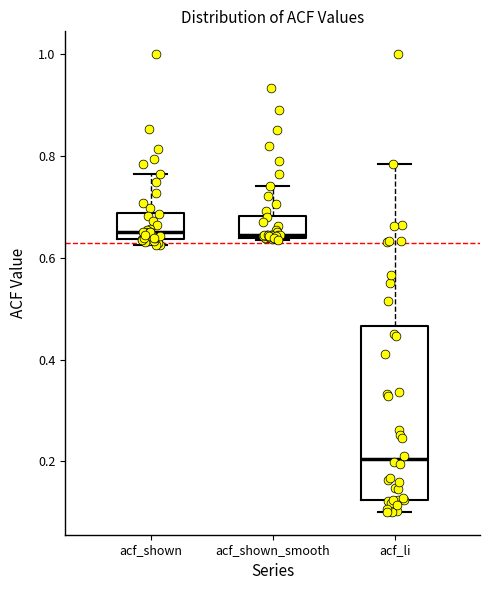

Reading left to right, transcribe this box plot: for each box, give where its median line is, the range the box spans, and where its two whiskers end, as read against the y-axis. The values are not printed on the chart, so give them approximately, as read against the axis.

acf_shown: median 0.66, box 0.64 to 0.68, whiskers 0.62 to 0.76
acf_shown_smooth: median 0.64, box 0.64 to 0.68, whiskers 0.64 to 0.74
acf_li: median 0.20, box 0.12 to 0.46, whiskers 0.10 to 0.78